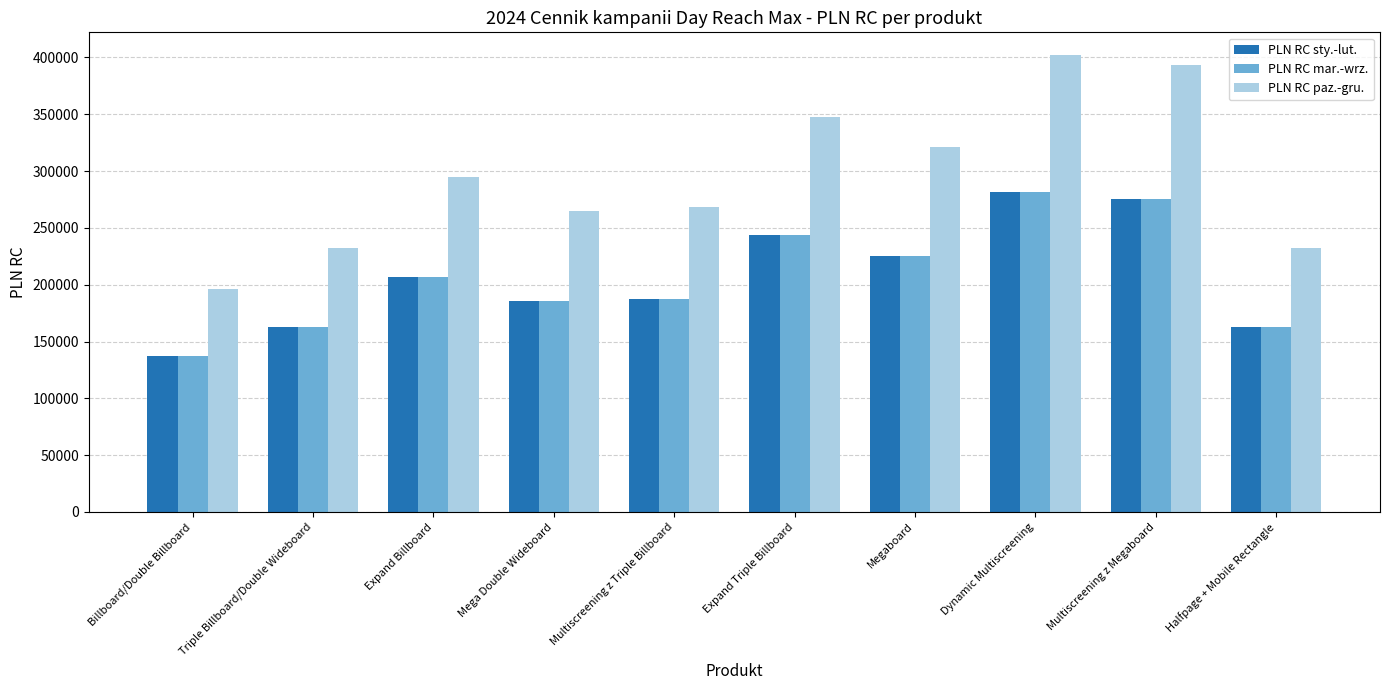

What position from the left is Mega Double Wideboard?

4